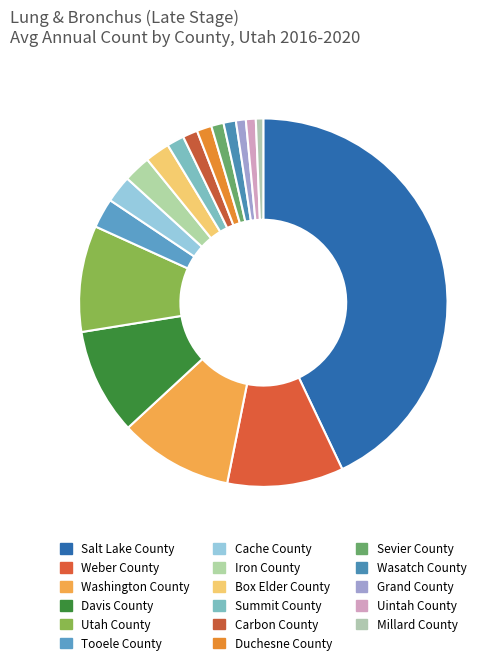

Which has a higher value, Millard County or Wasatch County?

Wasatch County